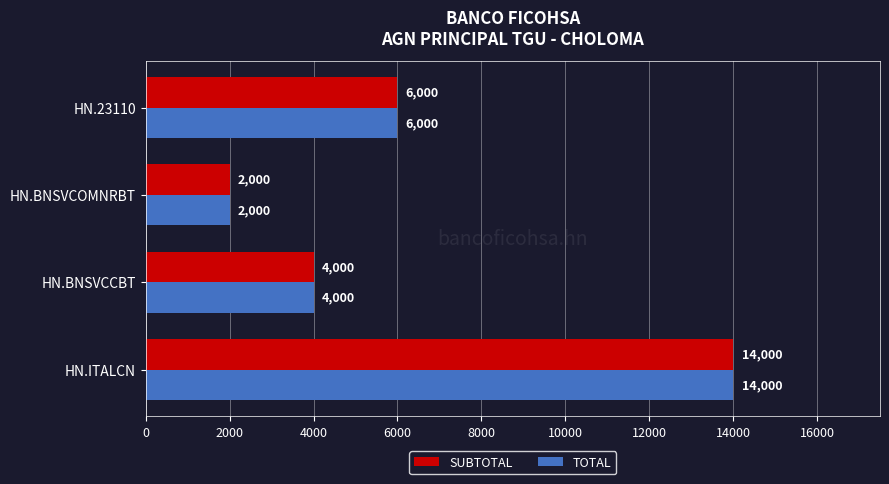

How many TOTAL values are between 4000 and 14000?

3